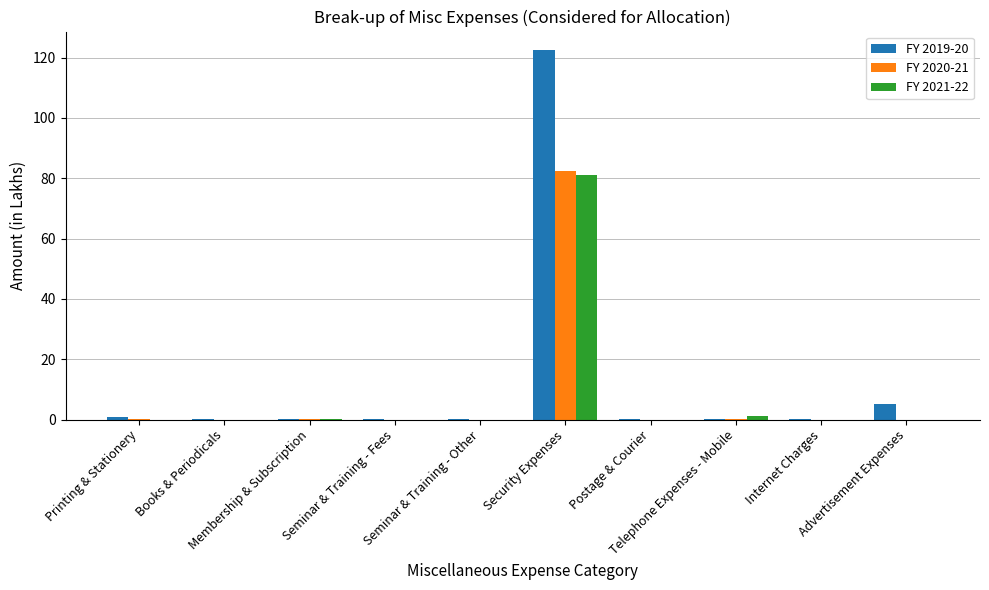

What is the average value of the FY 2021-22 series?

8.3